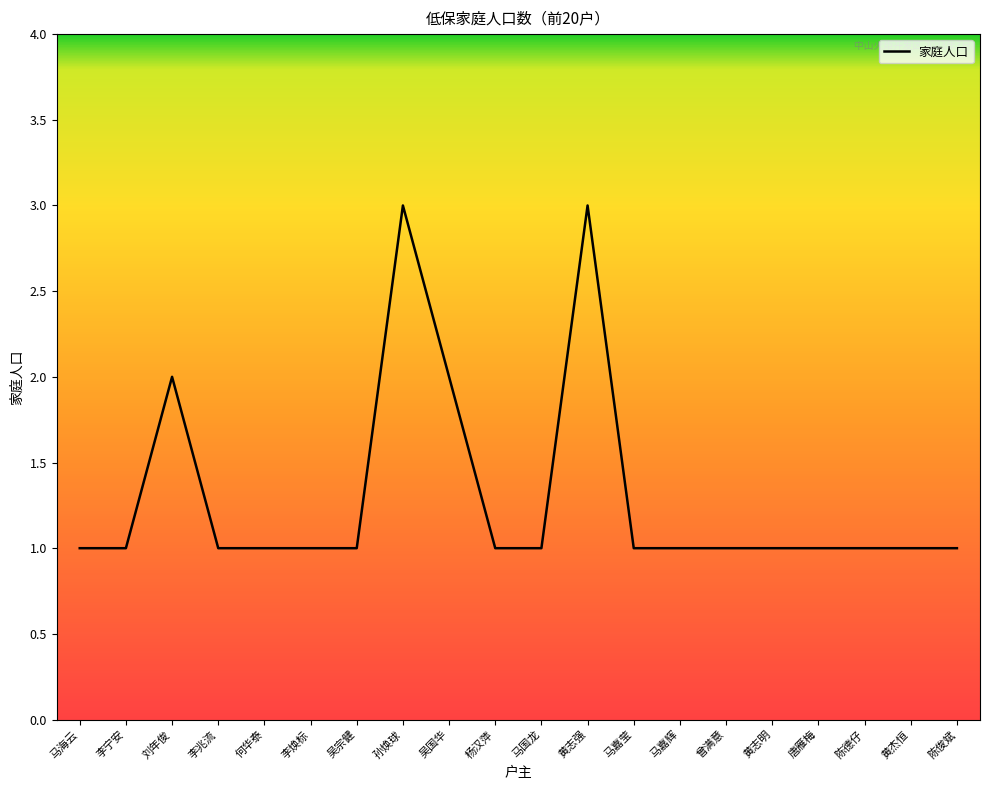

What is the greatest value displayed?

3